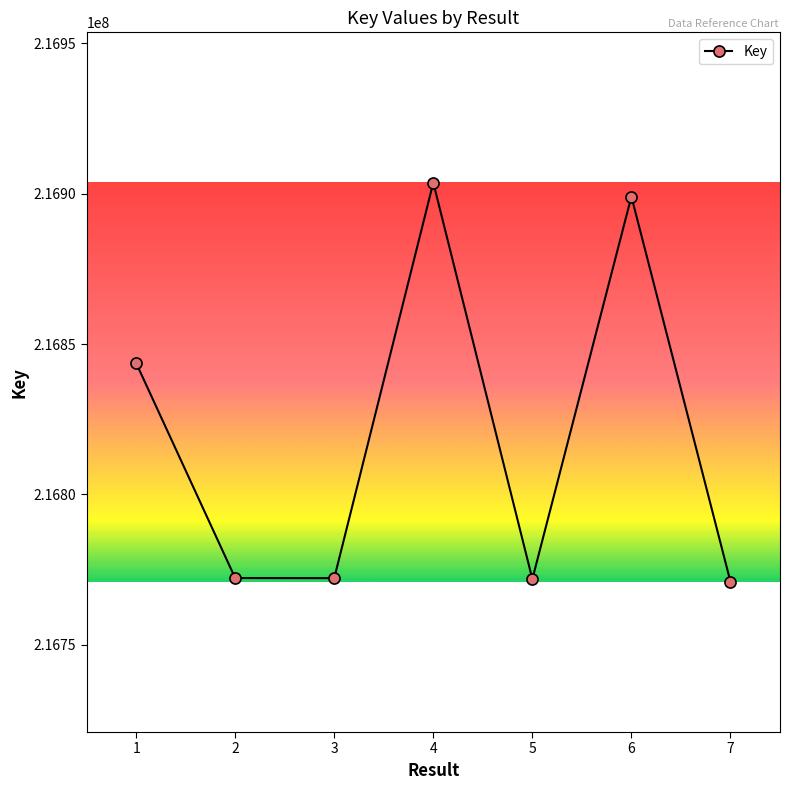

What value does the data have at 3, to the nearest 100?

216772100